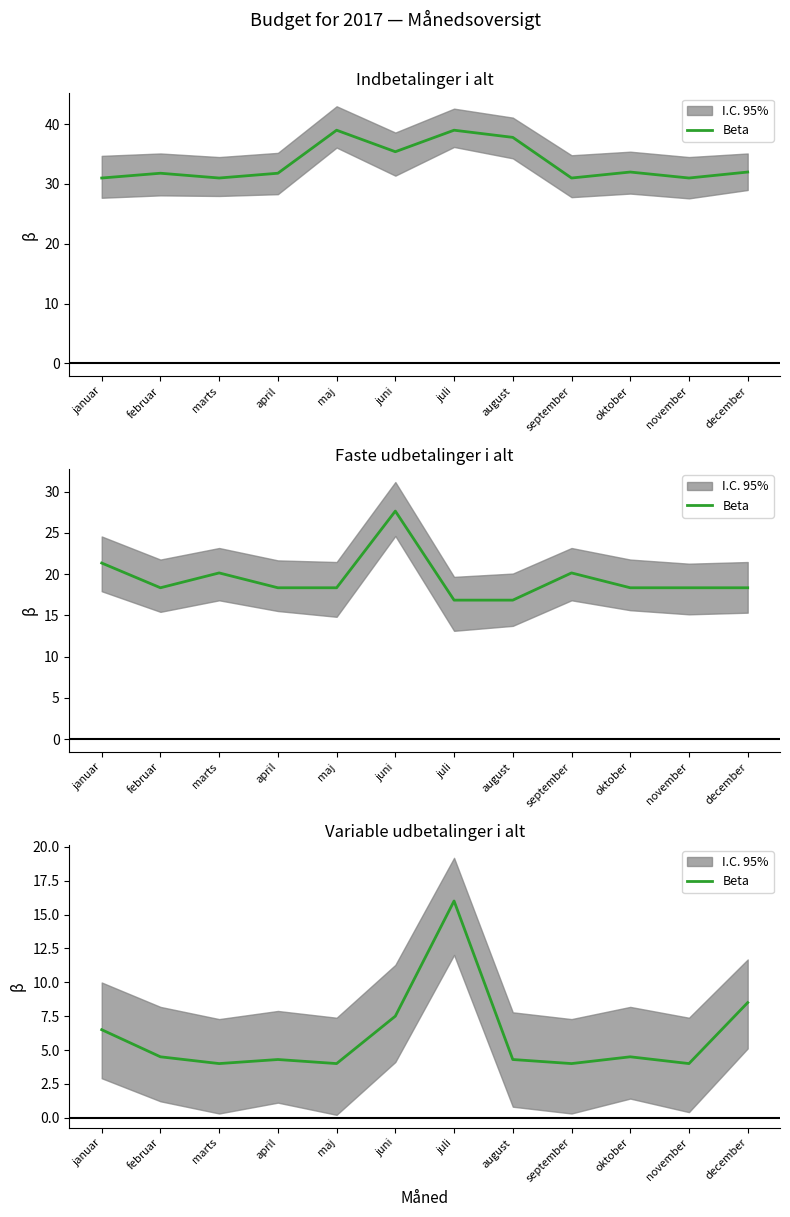

How many lines are shown in the chart?

1